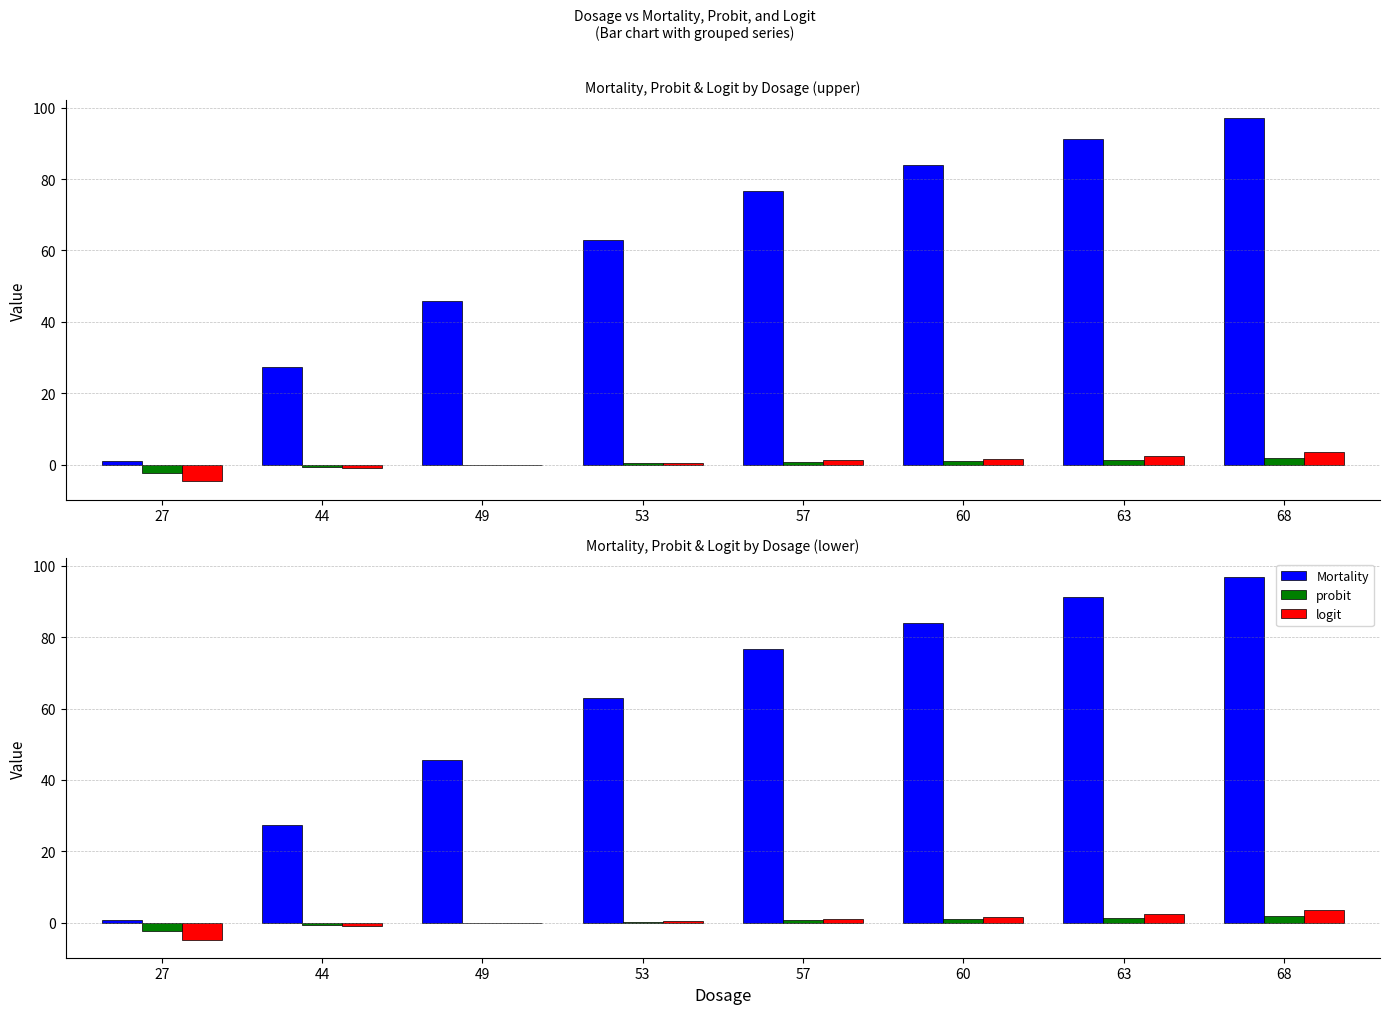

At which category does the chart reach its peak across all series?

68